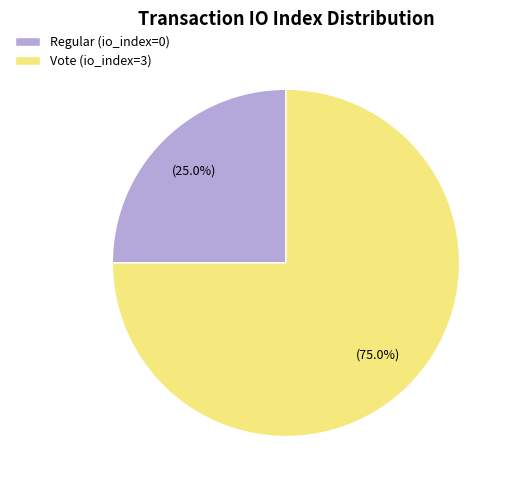

Rank the categories by value from lowest to highest.

Regular (io_index=0), Vote (io_index=3)